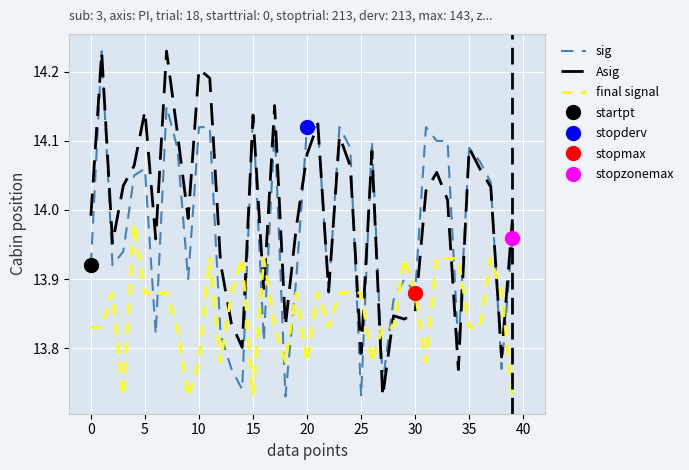

Which has a higher value, 15 or 18?

15